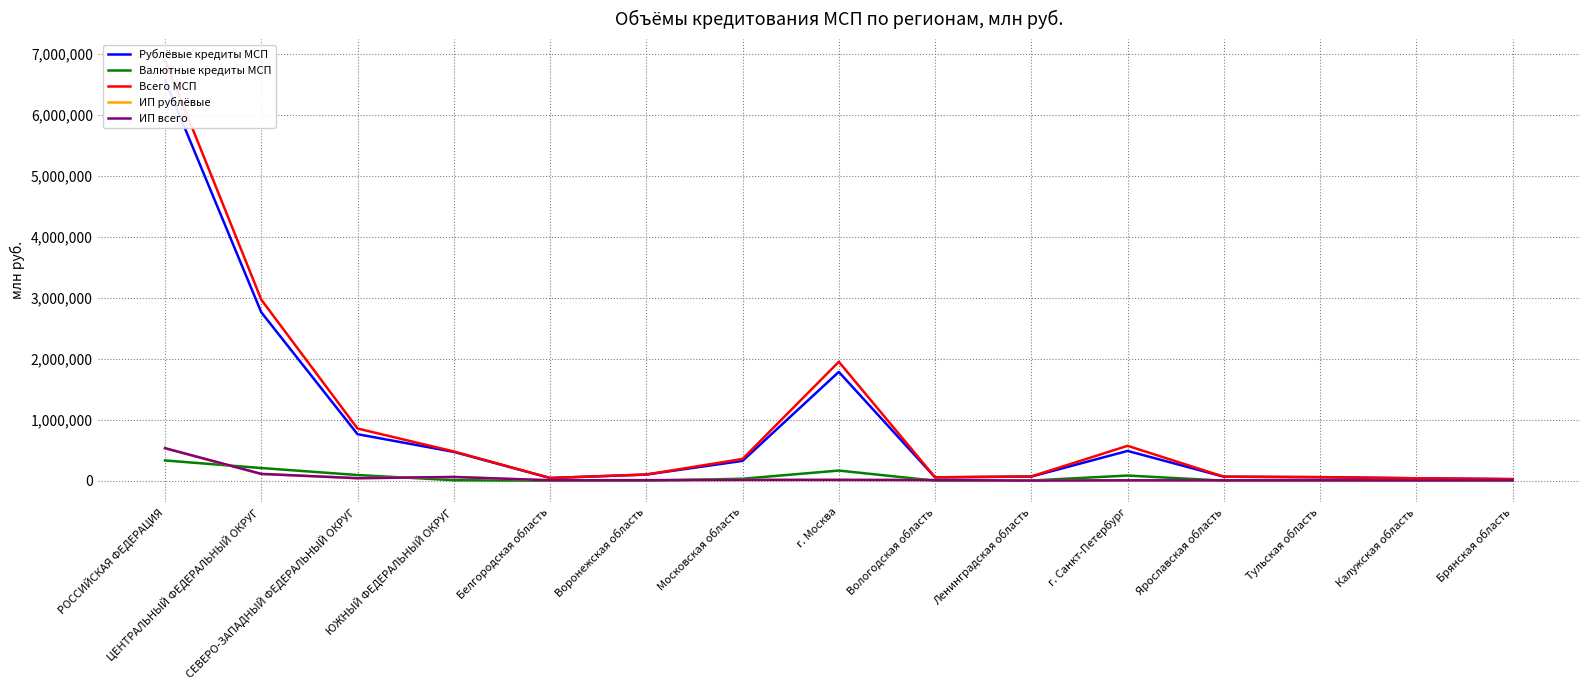

What is the spread (max minus min) of values at Ярославская область?

64908